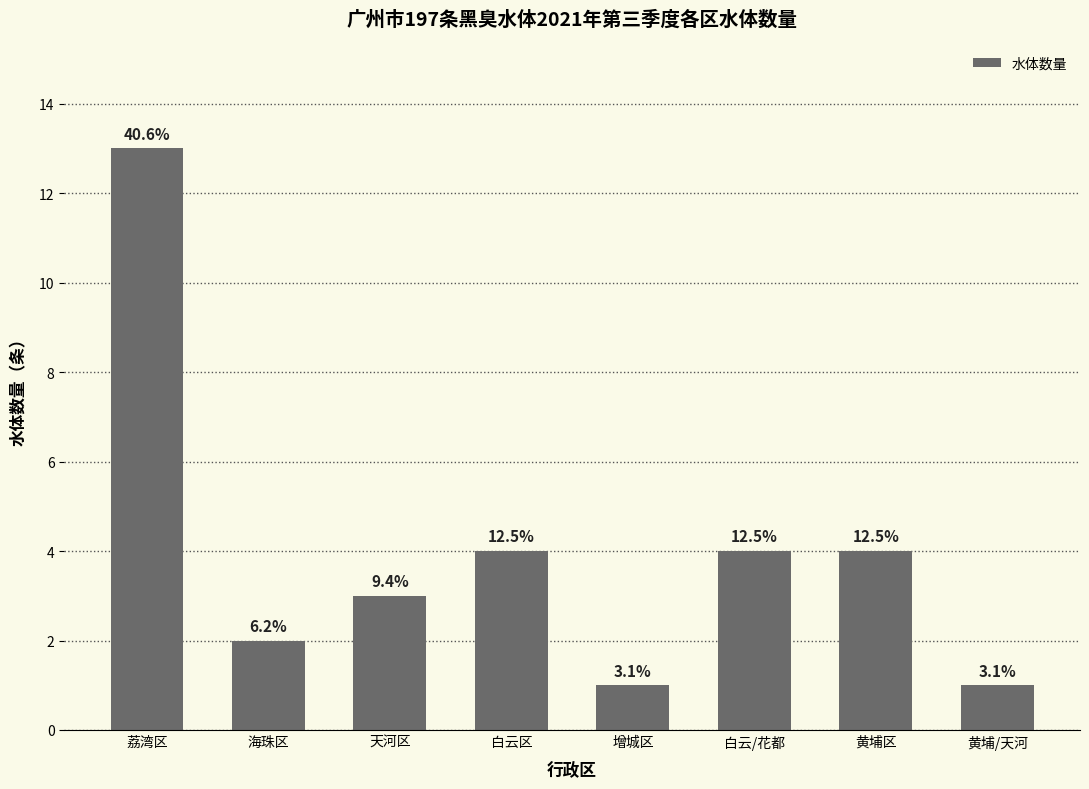

Rank the categories by value from highest to lowest.

荔湾区, 白云区, 白云/花都, 黄埔区, 天河区, 海珠区, 增城区, 黄埔/天河